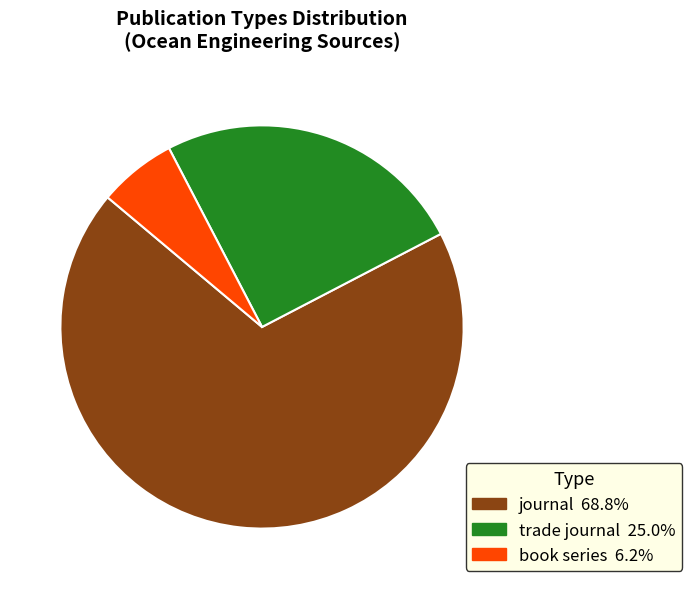

Which slice is the largest?

journal